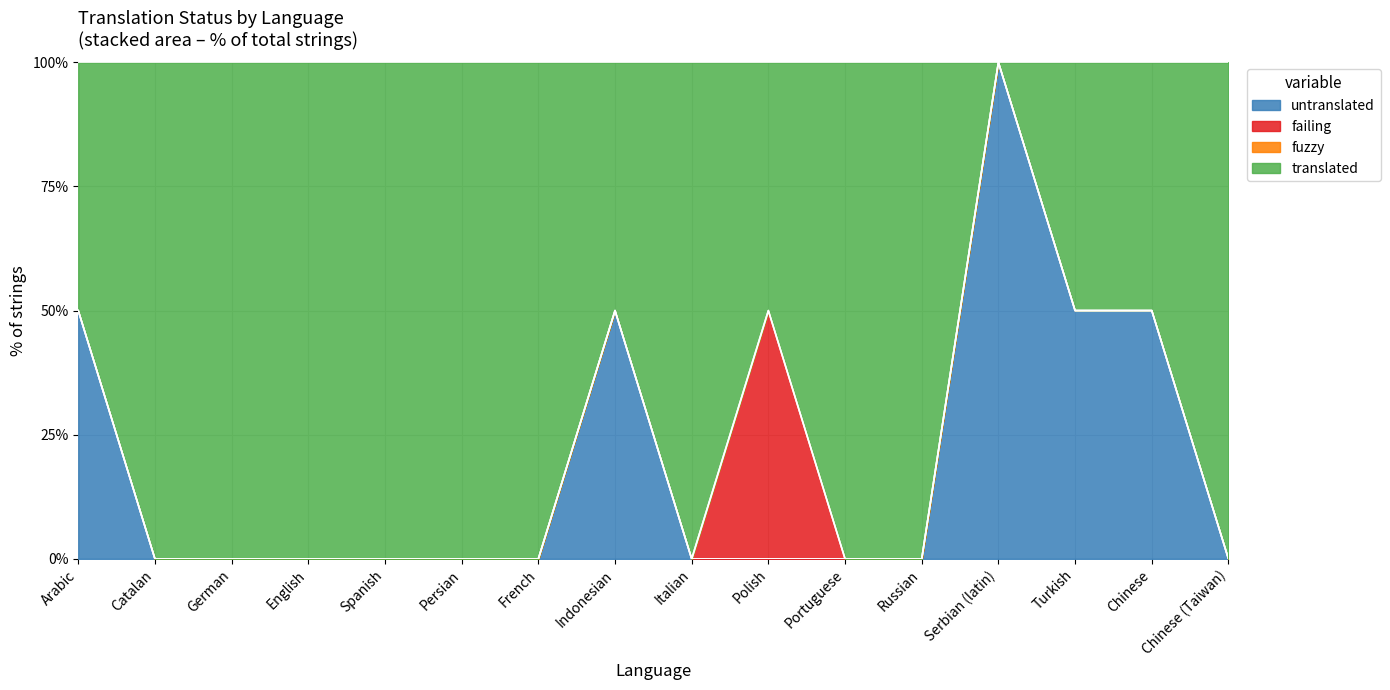

Between Turkish and German, which is larger?

Turkish